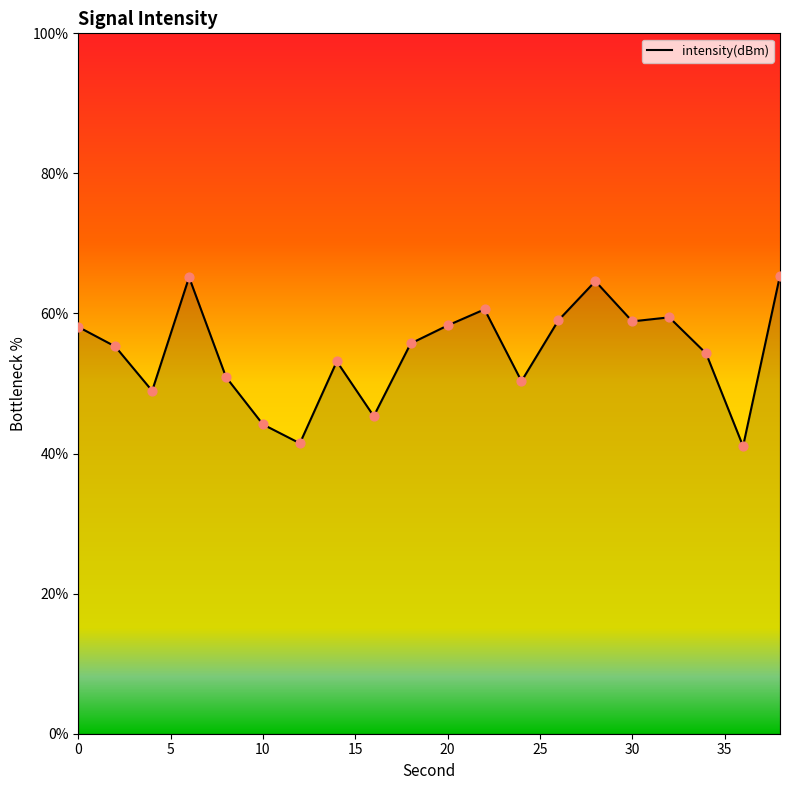

What is the minimum value shown in the chart?

41.0